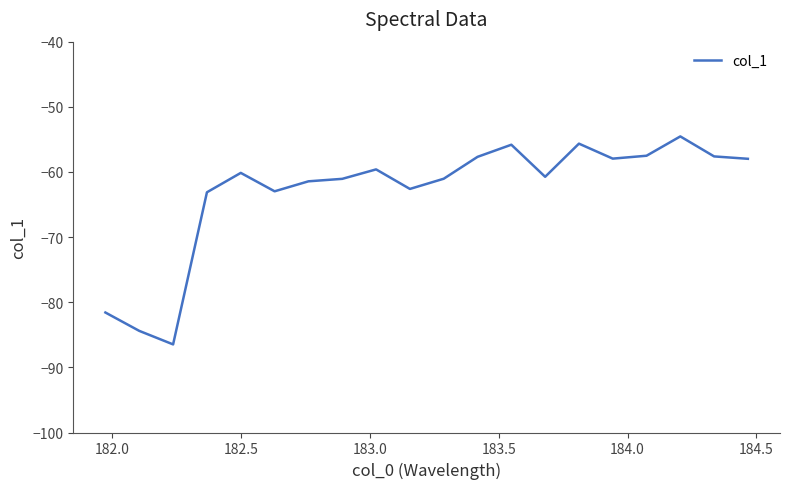

What is the smallest value displayed?

-86.5